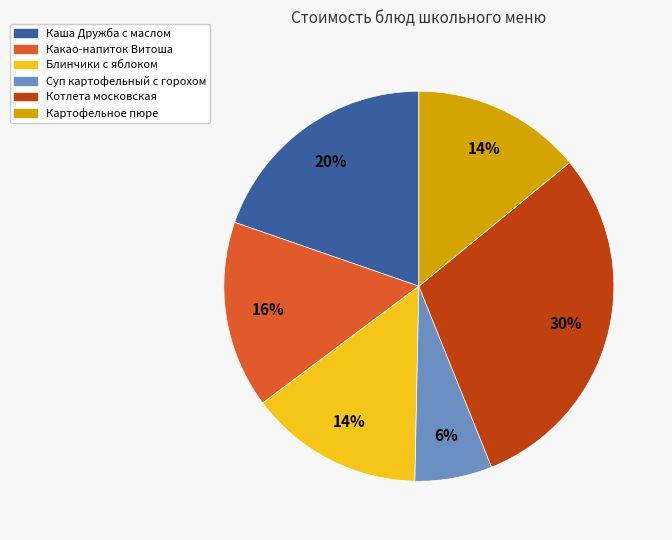

What is the largest slice in the pie chart?

Котлета московская